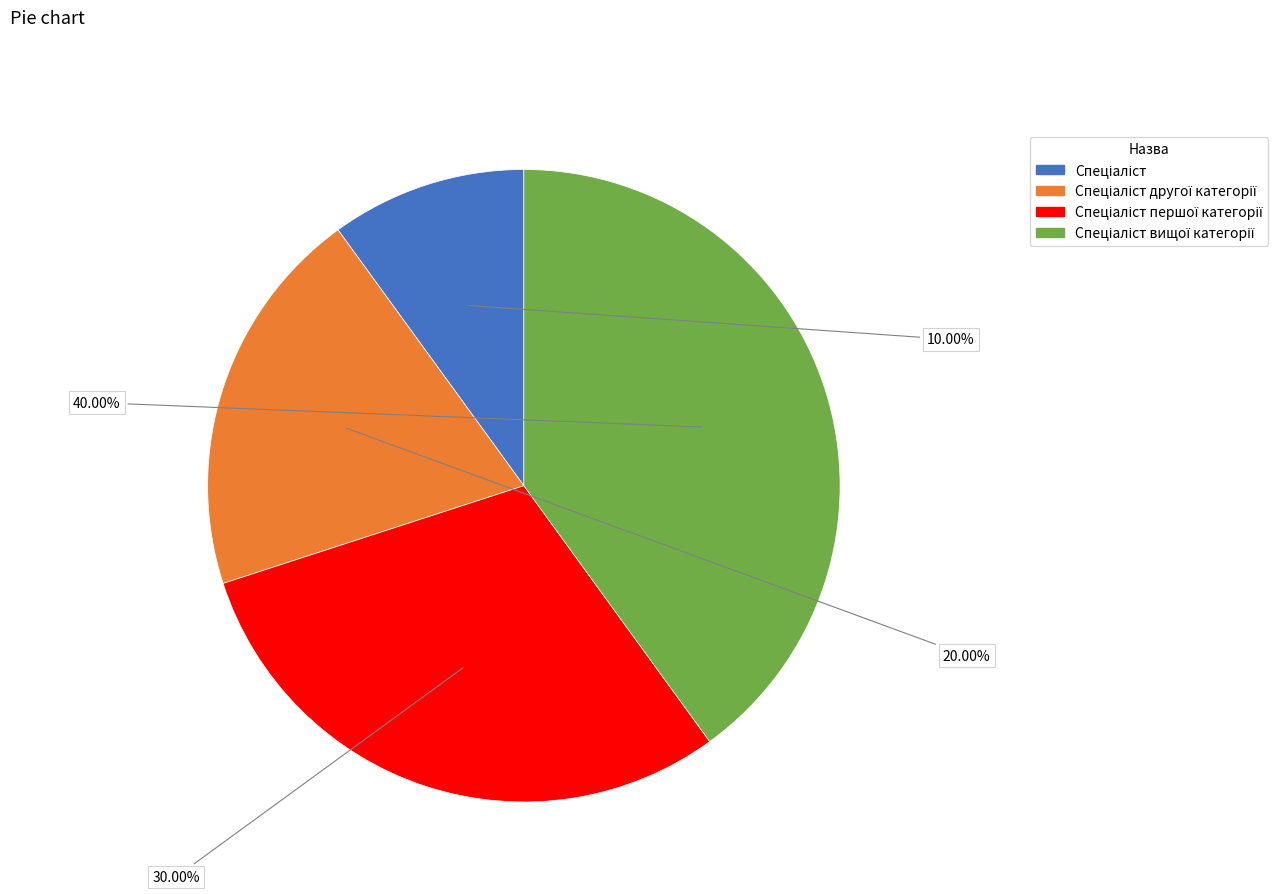

Is there any slice that represents more than half of the pie?

No